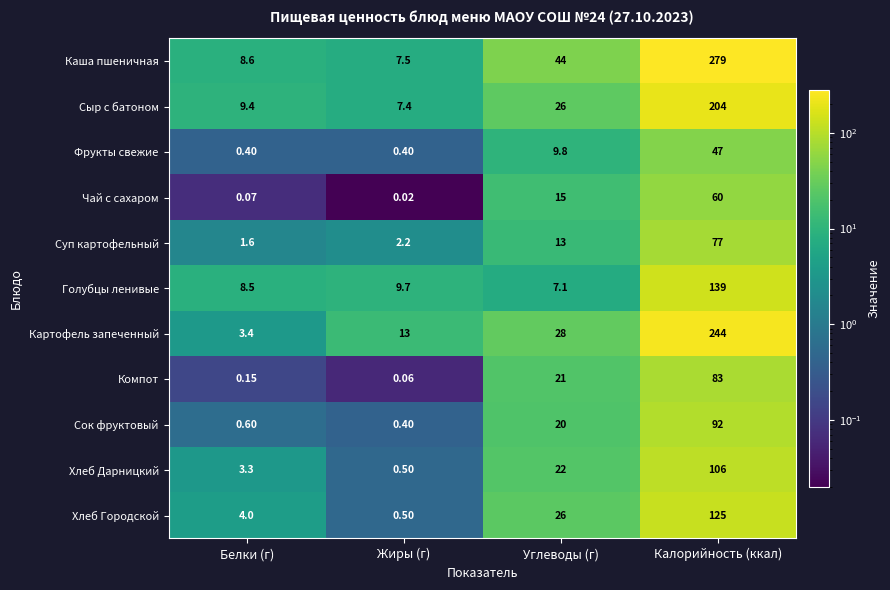

Which category has the highest value across all series?

Калорийность (ккал)